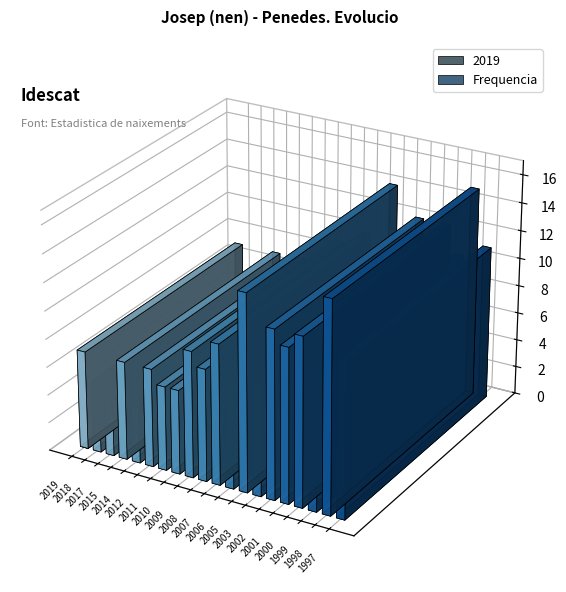

Does the chart contain stacked bars?

No